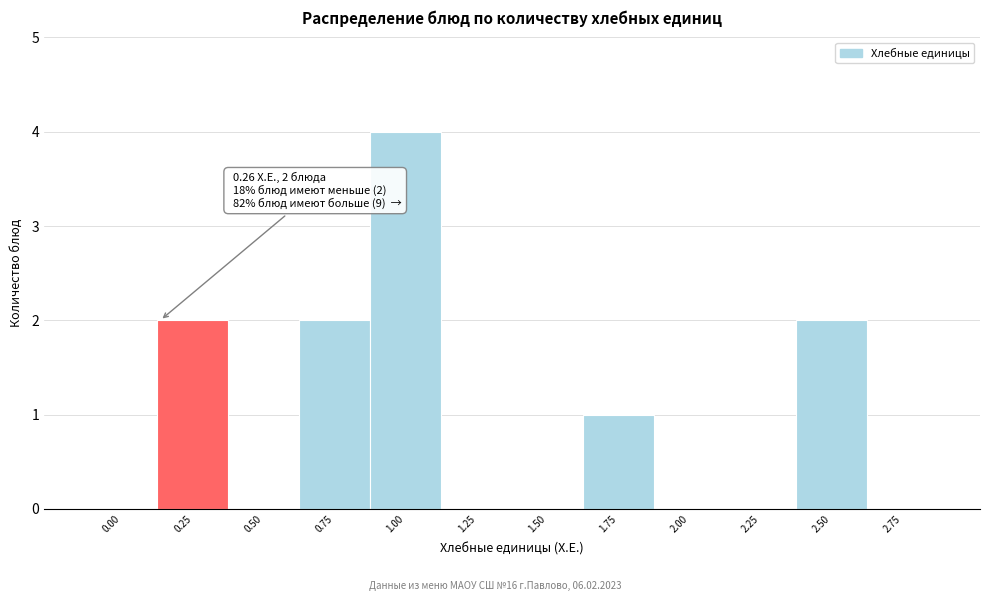

Reading left to right, what are all the values shown in this chart?

0.00=0	0.25=2	0.50=0	0.75=2	1.00=4	1.25=0	1.50=0	1.75=1	2.00=0	2.25=0	2.50=2	2.75=0